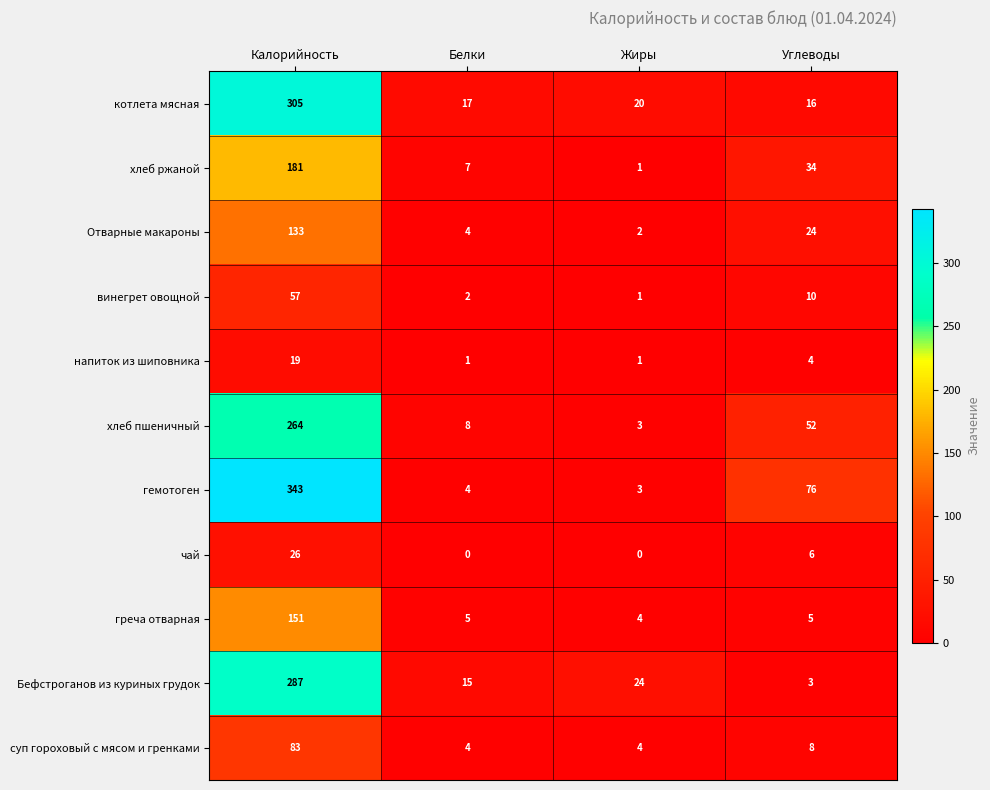

Rank the categories by винегрет овощной value from highest to lowest.

Калорийность, Углеводы, Белки, Жиры